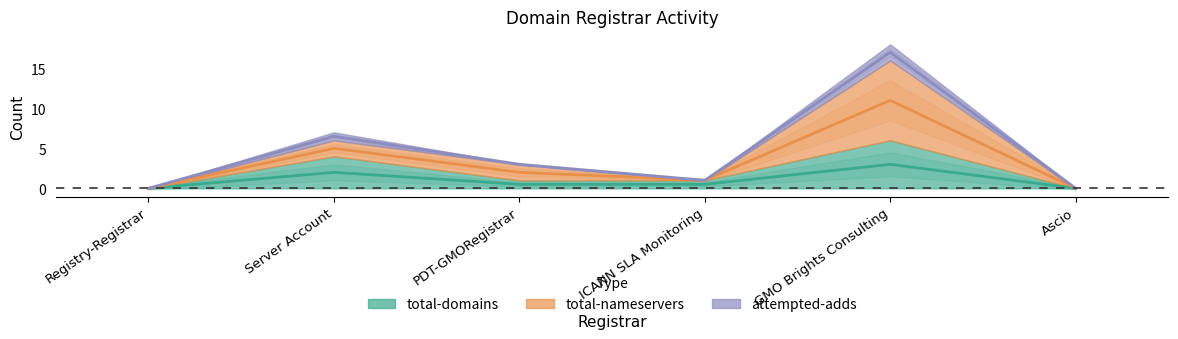

True or false: total-domains and attempted-adds intersect in this chart.

False